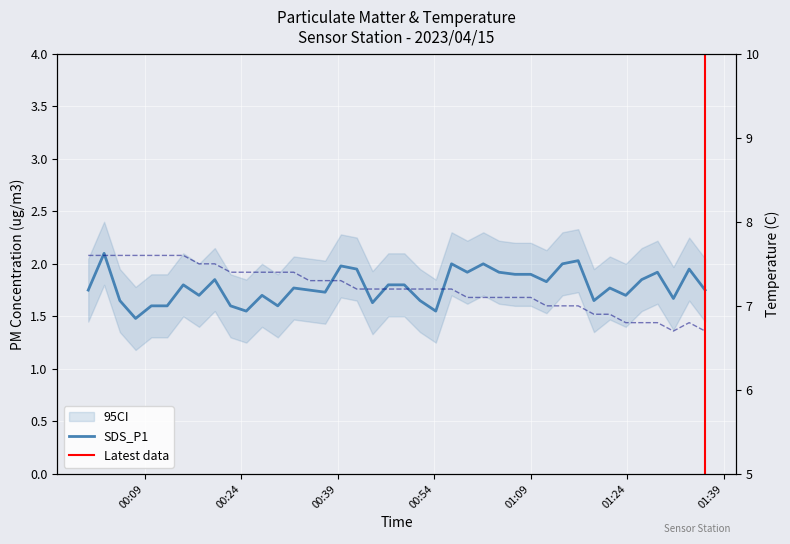

What is the value of the Temp point at the 38th from the left?

6.7